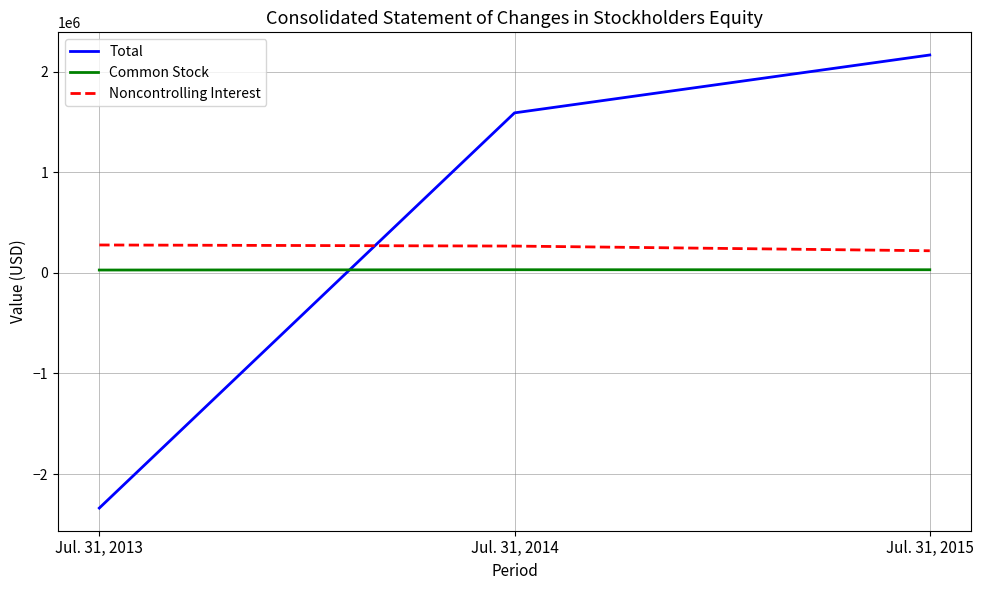

What is the sum of the Total values at Jul. 31, 2013 and Jul. 31, 2014?

-748394